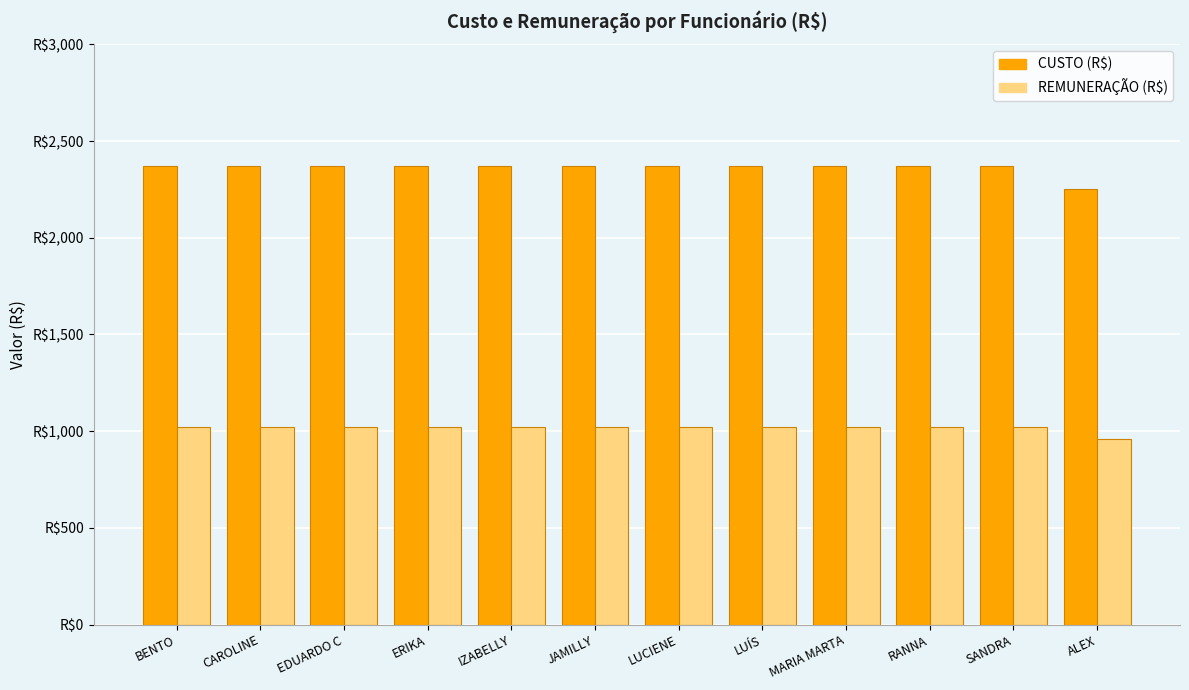

Reading right to left, list all the values displayed in this chart.

CUSTO (R$): 2253.2	2370.5	2370.5	2370.5	2370.5	2370.5	2370.5	2370.5	2370.5	2370.5	2370.5	2370.5
REMUNERAÇÃO (R$): 958.4	1020.9	1020.9	1020.9	1020.9	1020.9	1020.9	1020.9	1020.9	1020.9	1020.9	1020.9